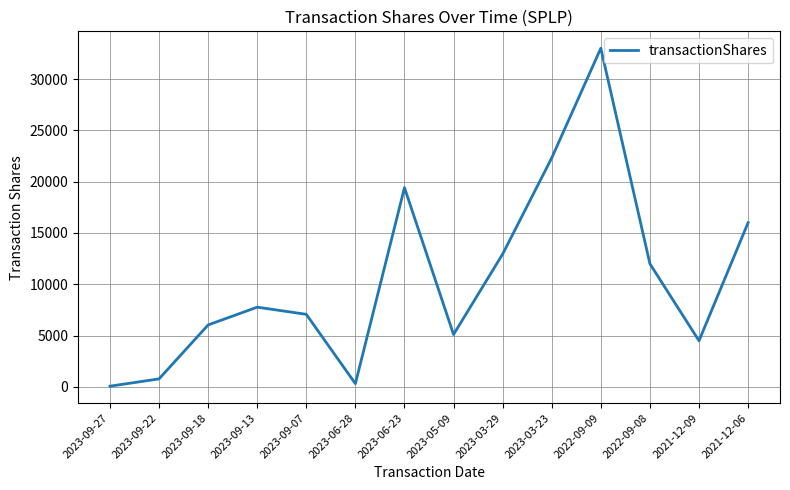

Is it true that the value at 2023-09-13 is 3096?

False